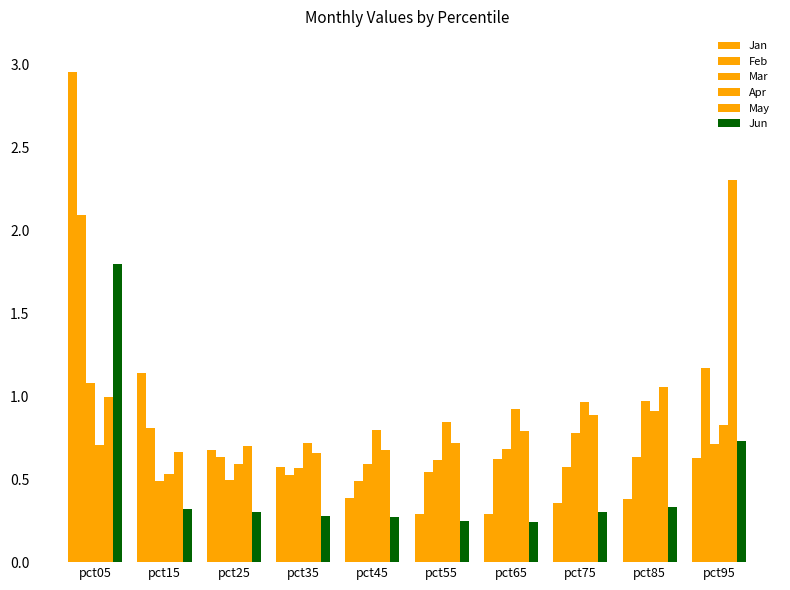

Count the number of categories in the chart.

10